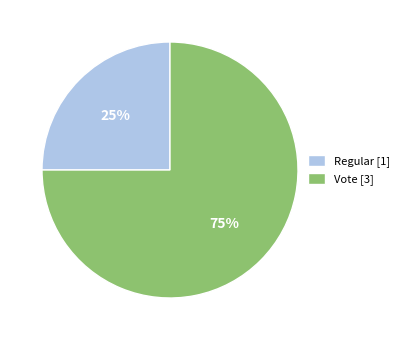

To the nearest percent, what percentage of the pie is Vote?

75%